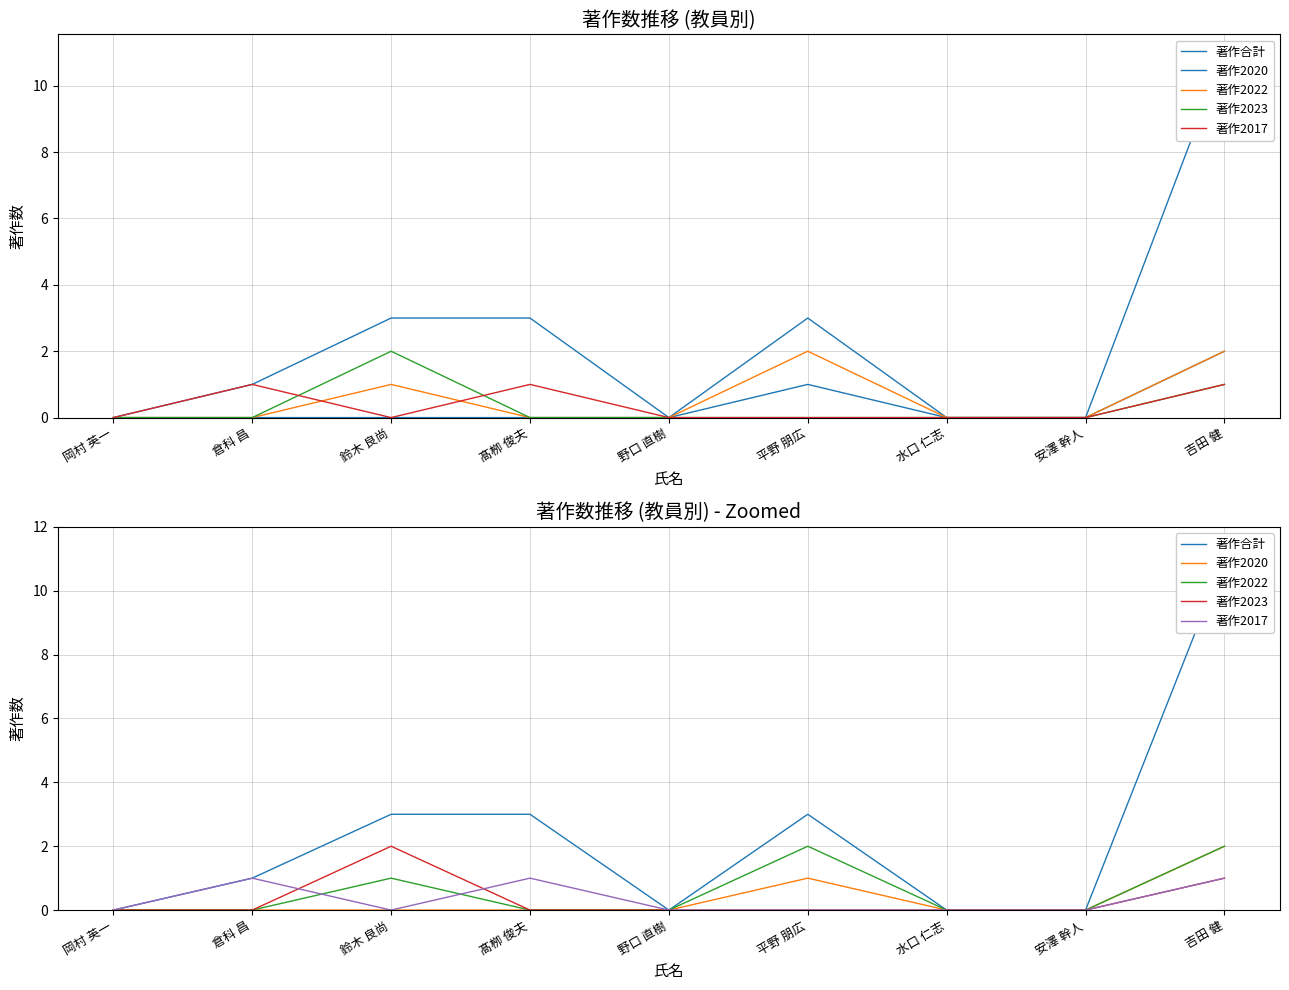

Reading right to left, transcribe all the data shown in this chart.

著作合計: 吉田 健=11	安澤 幹人=0	水口 仁志=0	平野 朋広=3	野口 直樹=0	髙栁 俊夫=3	鈴木 良尚=3	倉科 昌=1	岡村 英一=0
著作2020: 吉田 健=2	安澤 幹人=0	水口 仁志=0	平野 朋広=1	野口 直樹=0	髙栁 俊夫=0	鈴木 良尚=0	倉科 昌=0	岡村 英一=0
著作2022: 吉田 健=2	安澤 幹人=0	水口 仁志=0	平野 朋広=2	野口 直樹=0	髙栁 俊夫=0	鈴木 良尚=1	倉科 昌=0	岡村 英一=0
著作2023: 吉田 健=1	安澤 幹人=0	水口 仁志=0	平野 朋広=0	野口 直樹=0	髙栁 俊夫=0	鈴木 良尚=2	倉科 昌=0	岡村 英一=0
著作2017: 吉田 健=1	安澤 幹人=0	水口 仁志=0	平野 朋広=0	野口 直樹=0	髙栁 俊夫=1	鈴木 良尚=0	倉科 昌=1	岡村 英一=0